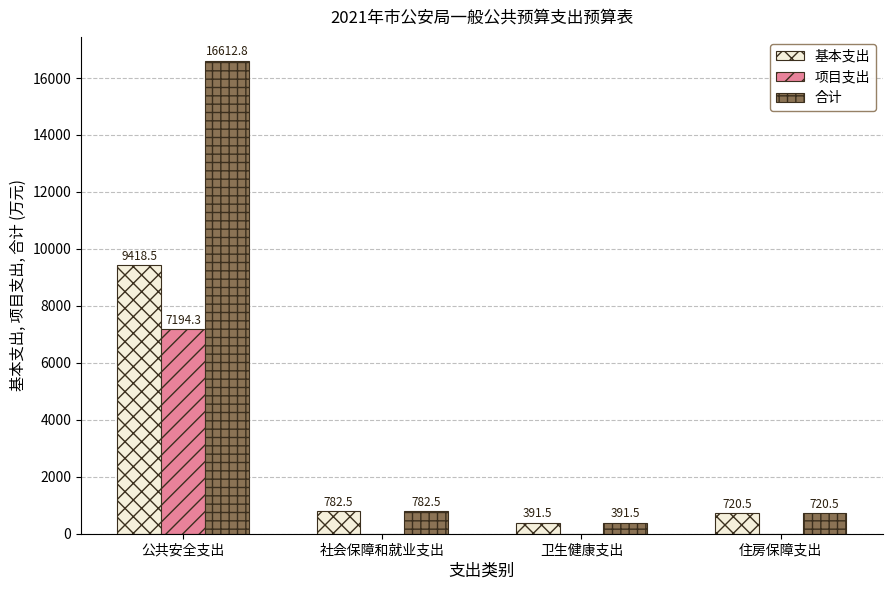

How many values in the 项目支出 series exceed 0?

1